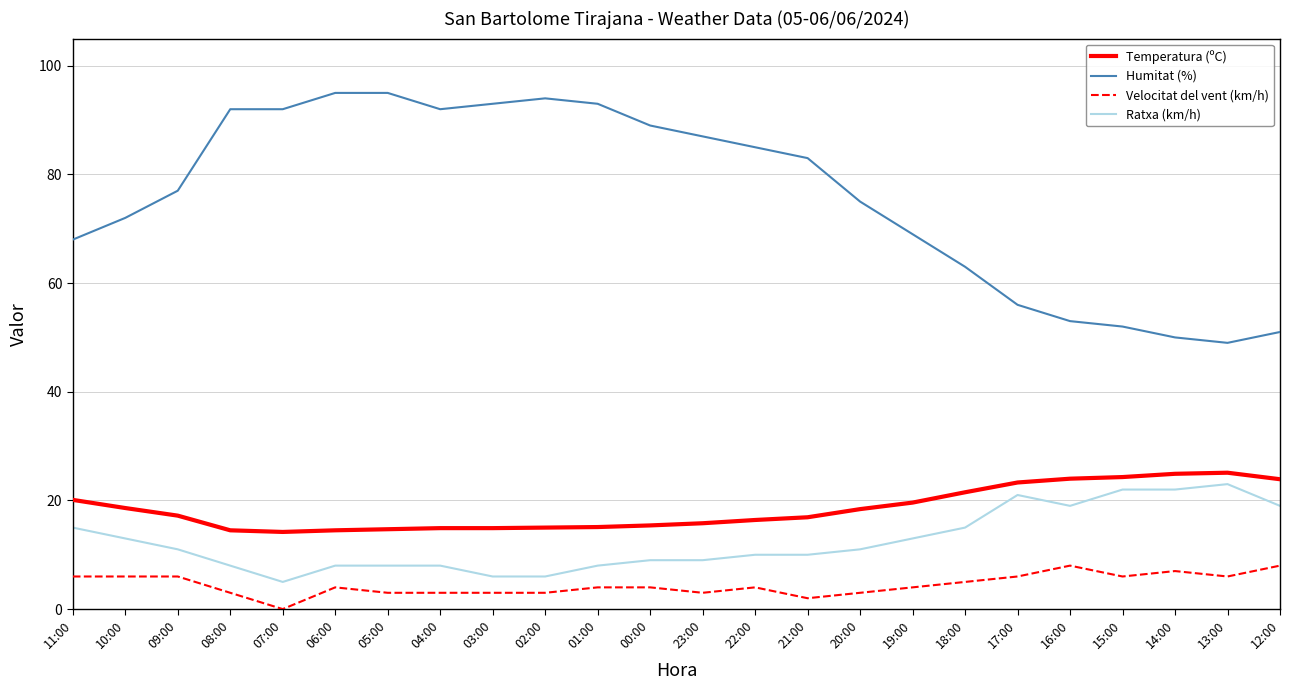

True or false: Velocitat del vent (km/h) and Humitat (%) intersect in this chart.

False